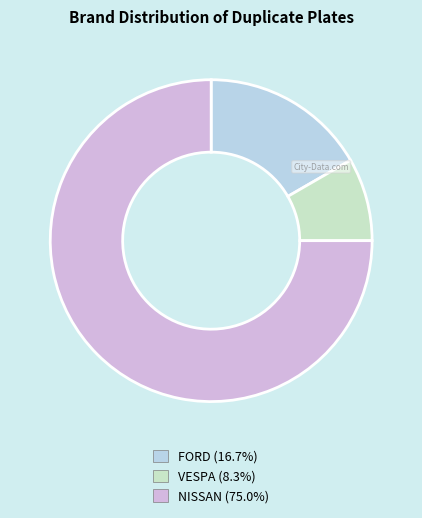

Is there a majority slice in this chart?

Yes